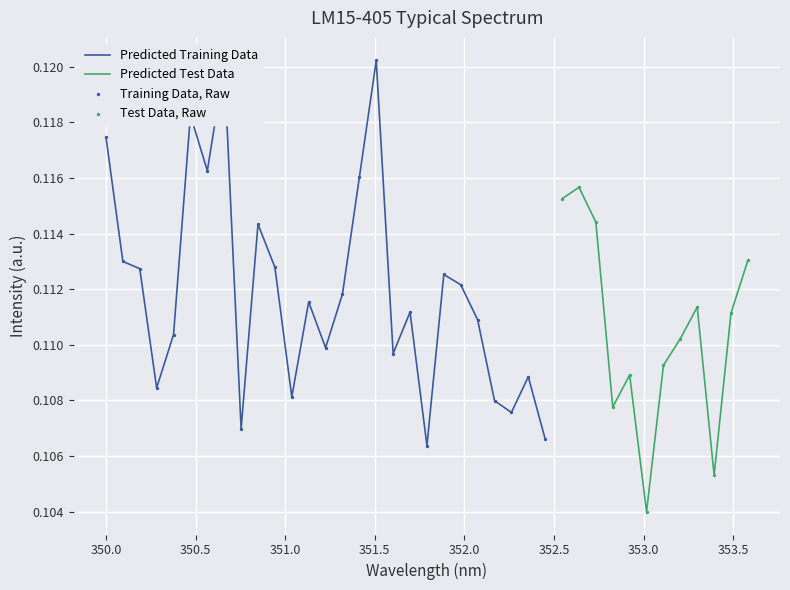

Between 351.225259189444 and 350.754005655042, which is larger?

351.225259189444